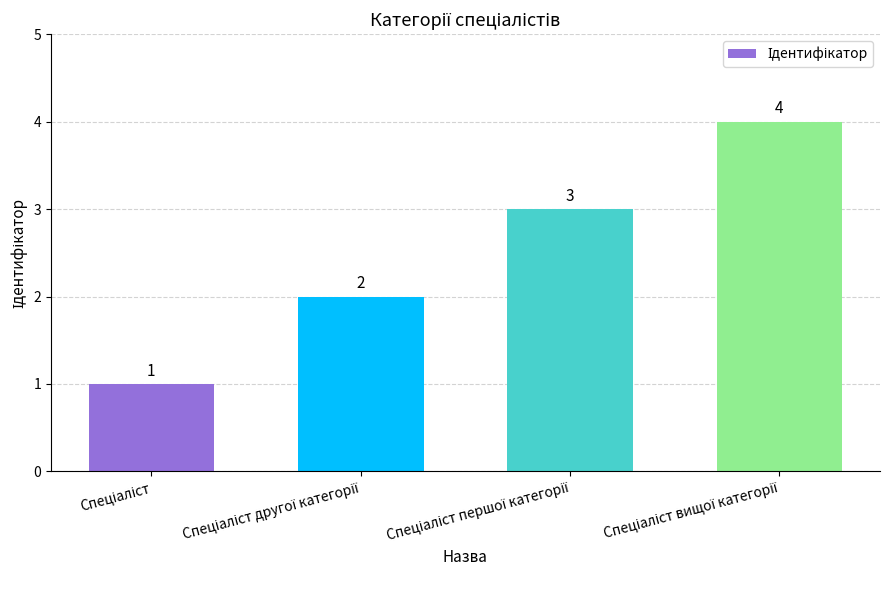

What is the value of the 3rd bar from the left?

3